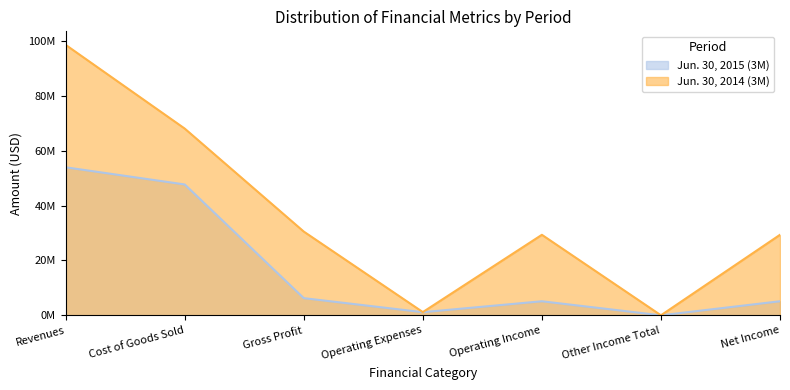

Which series has the largest total across all categories?

Jun. 30, 2014 (3M)